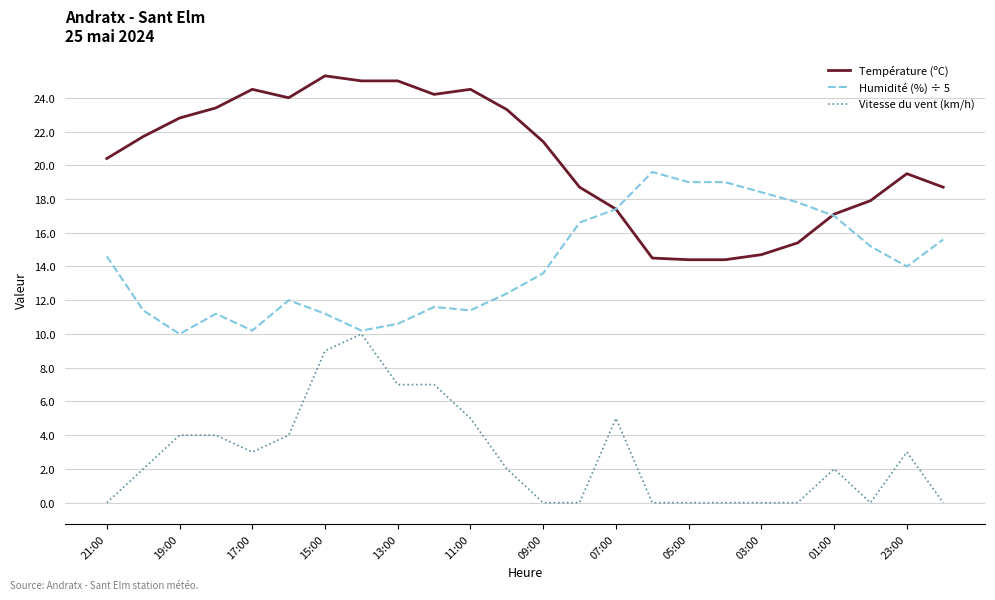

What is the highest value of the Température (ºC) series?

25.3